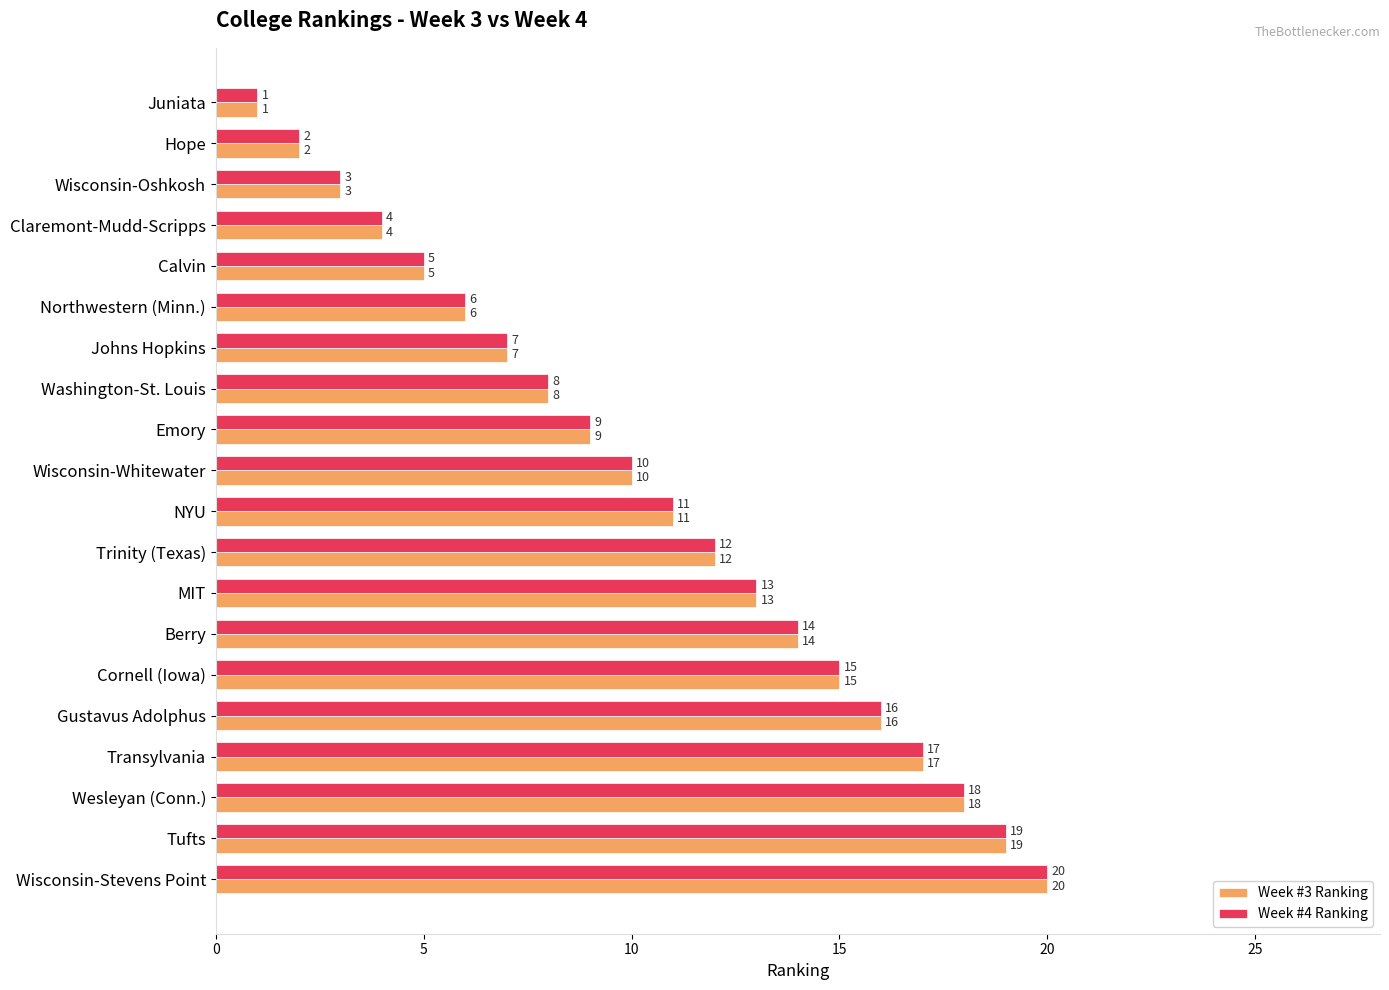

How many data points in Week #3 Ranking are less than 11?

10